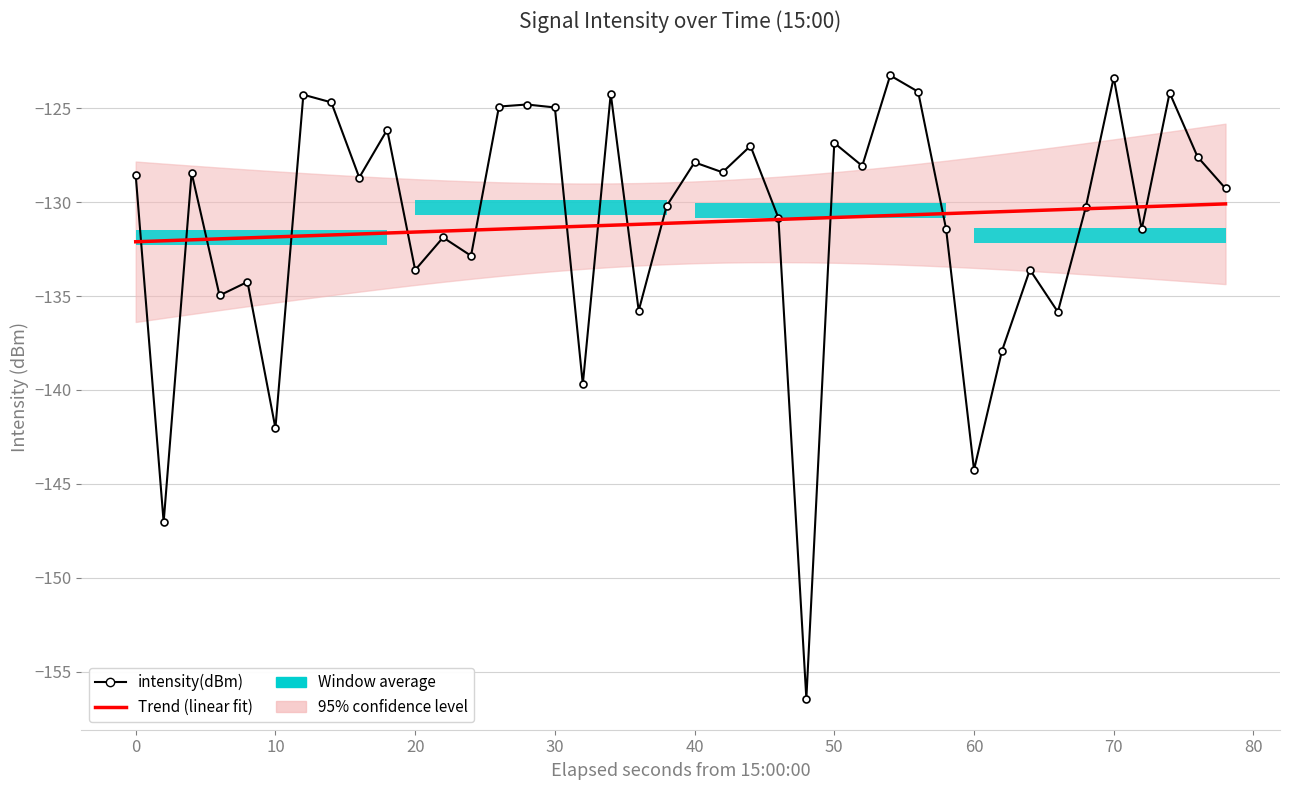

Rank the series by their average value, from lowest to highest.

intensity(dBm), Trend (linear fit)